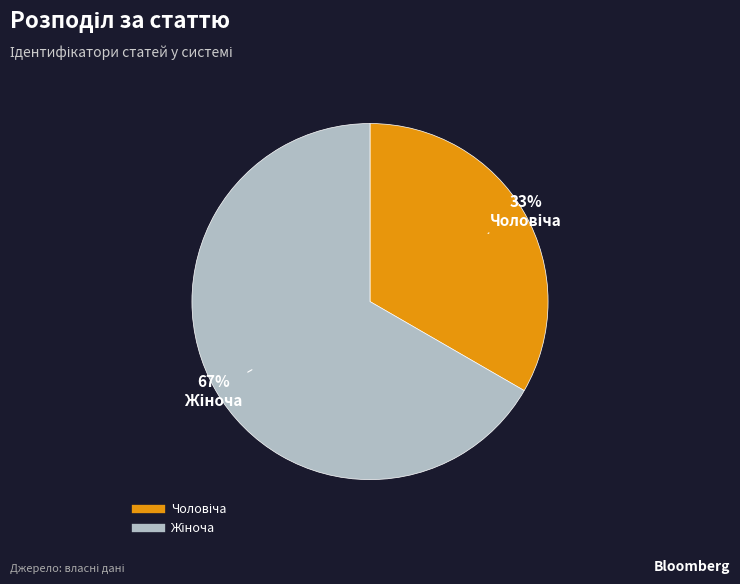

Is there any slice that represents more than half of the pie?

Yes